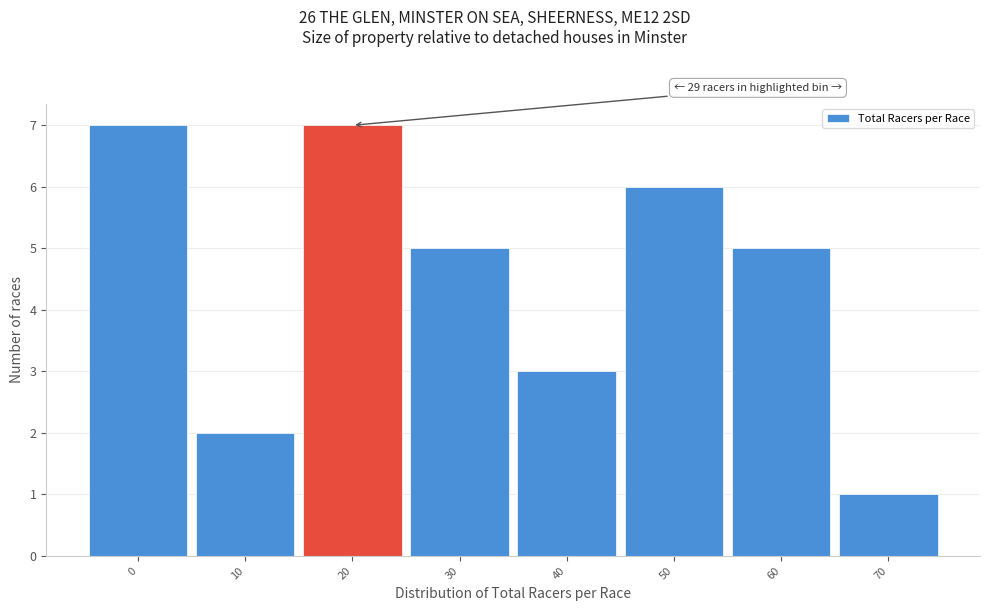

Reading left to right, list all the values displayed in this chart.

7	2	7	5	3	6	5	1